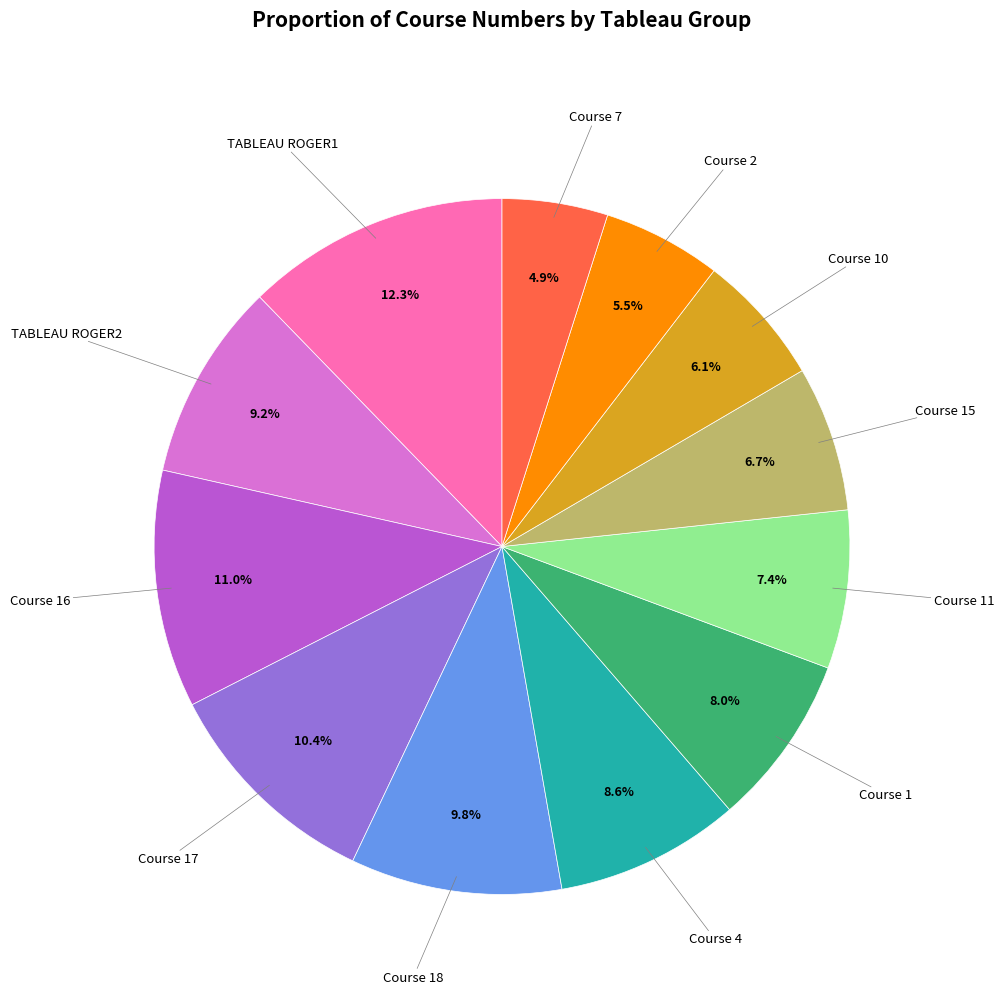

Is there any slice that represents more than half of the pie?

No